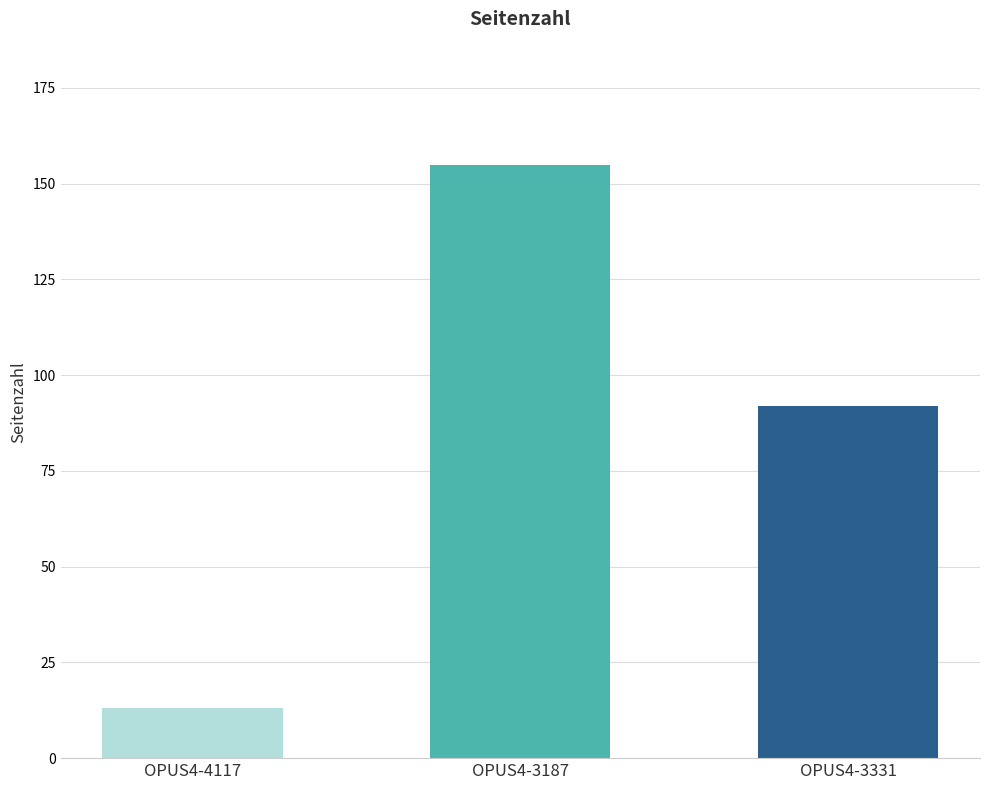

How many categories are shown in the chart?

3